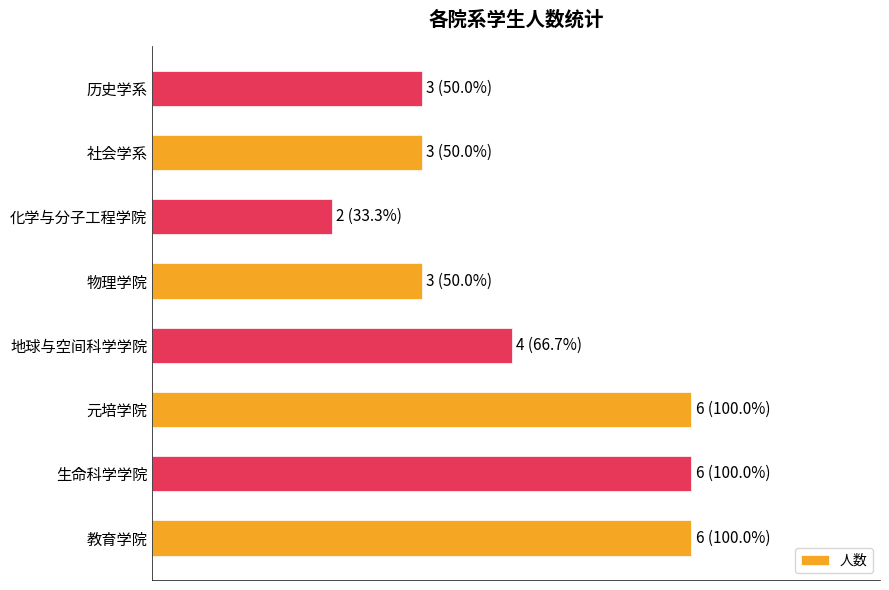

Are the bars grouped side by side (vs. stacked)?

No